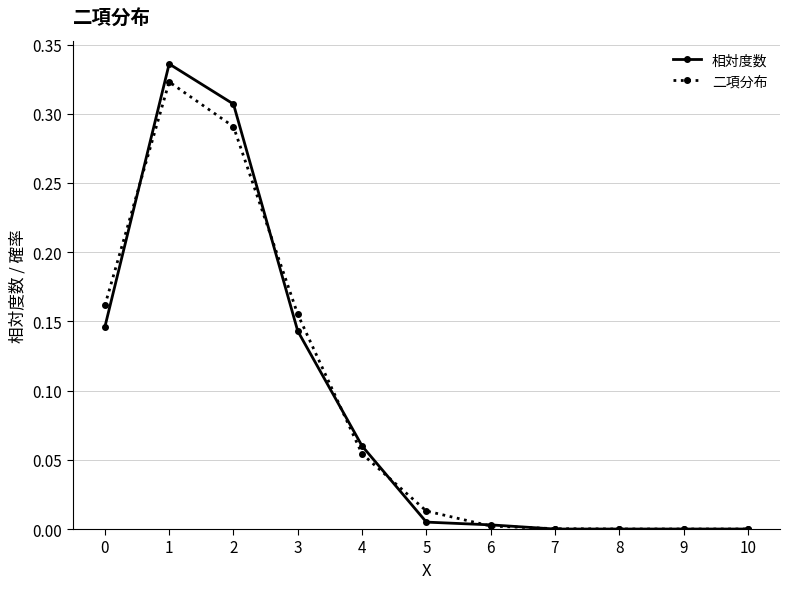

Is this an area chart (filled region under the line)?

No